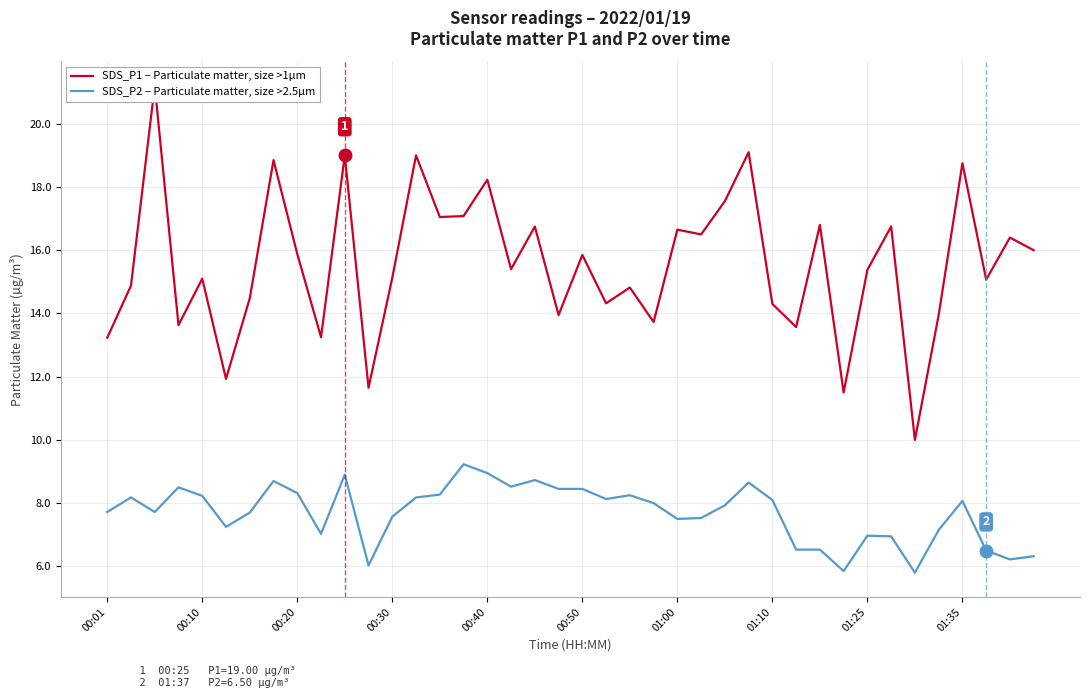

True or false: SDS_P2 – Particulate matter, size >2.5µm has a value of 12.3 at 00:40.

False